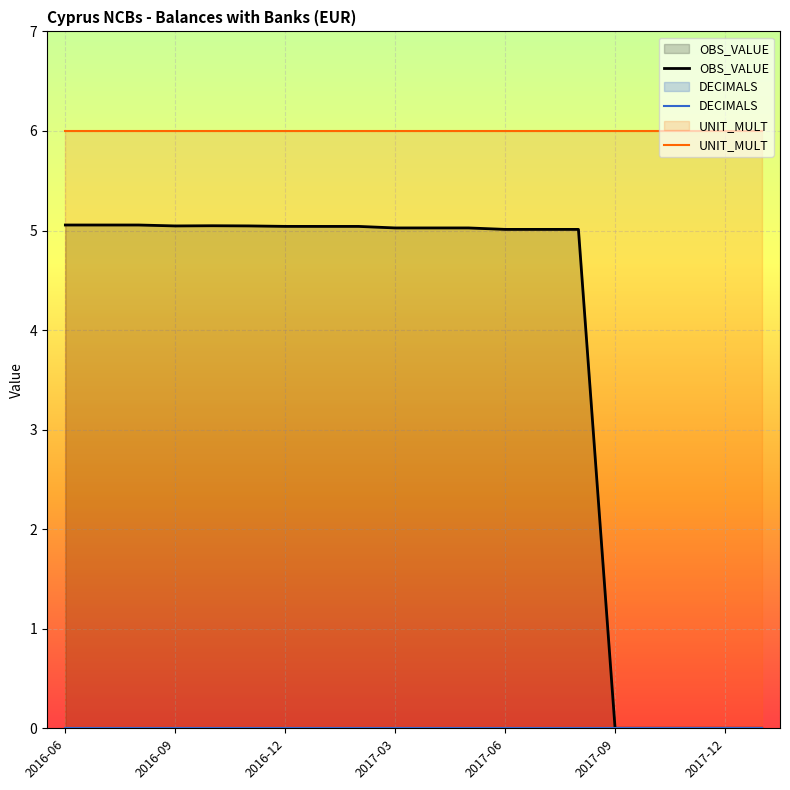

What is the sum of all UNIT_MULT values?

120.0